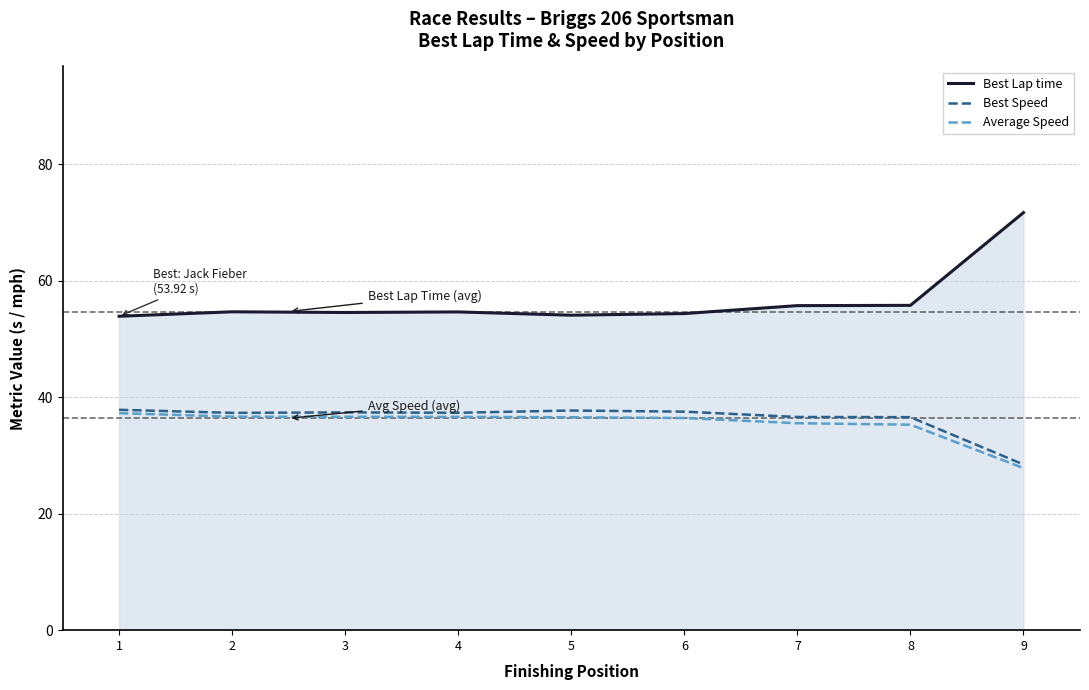

The Average Speed series shows 36.4 at 6. True or false?

True